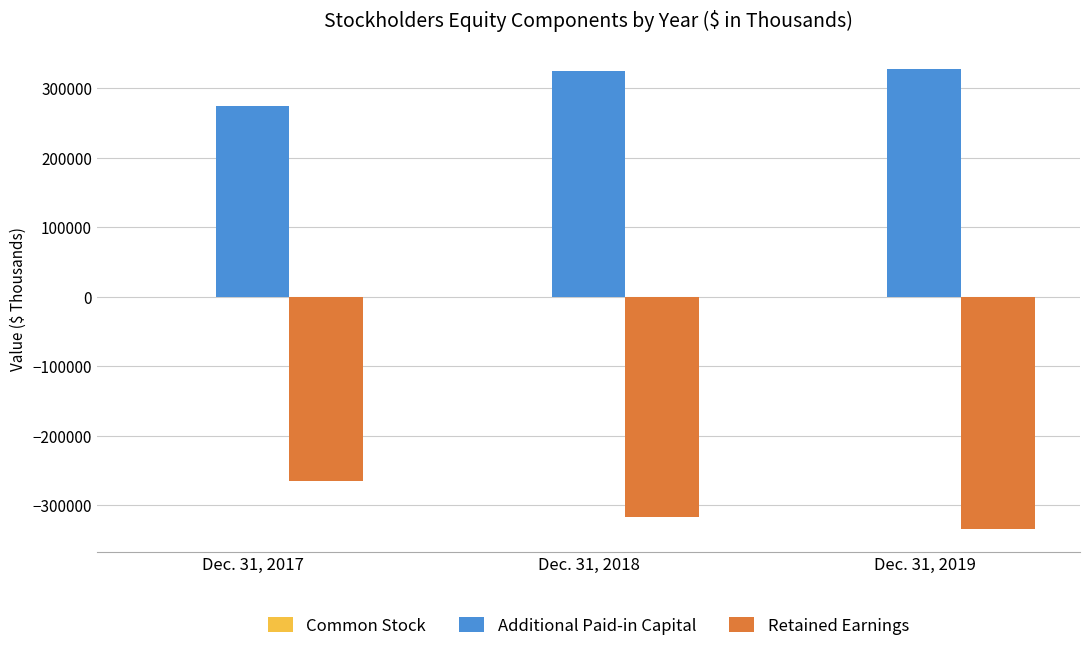

Are the bars grouped side by side (vs. stacked)?

Yes